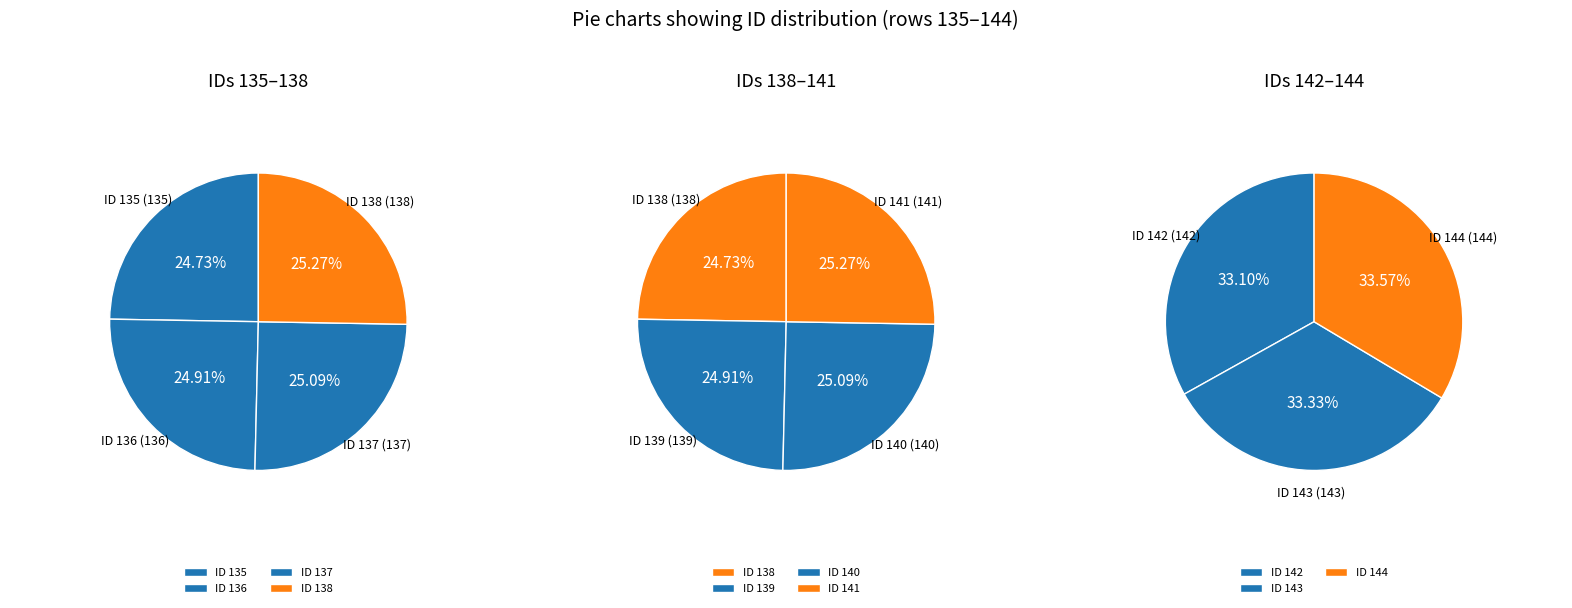

Is it true that 1 is 19% of the pie?

False